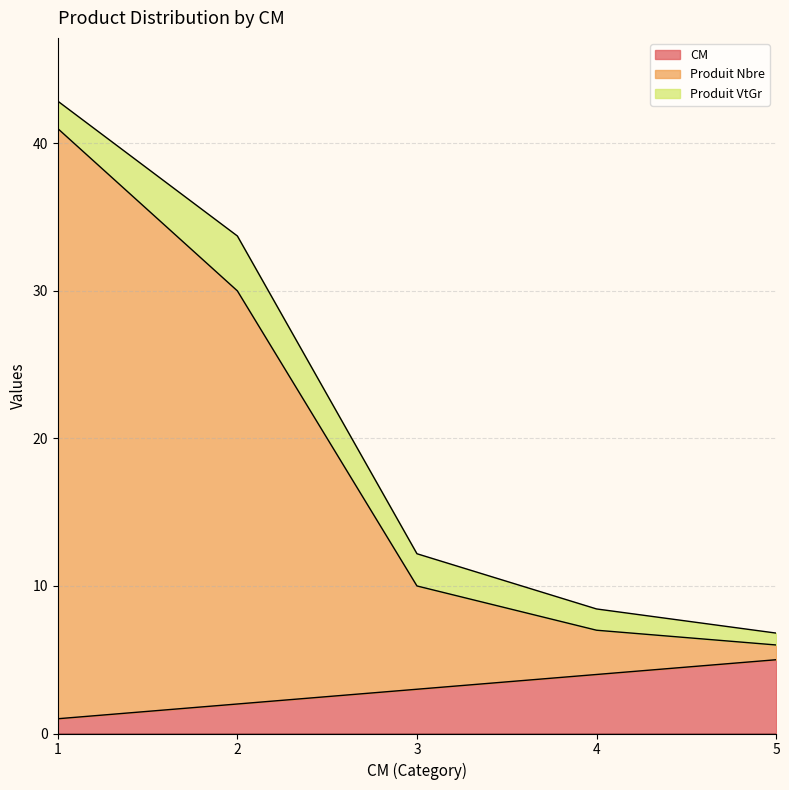

How many lines are shown in the chart?

3